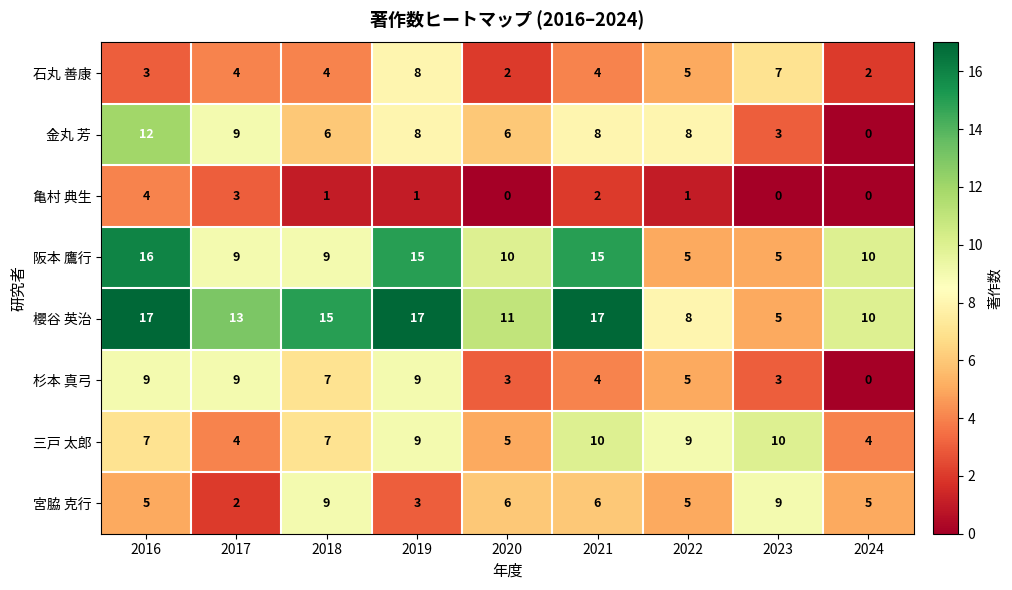

How many values in the 石丸 善康 series are below 4?

3